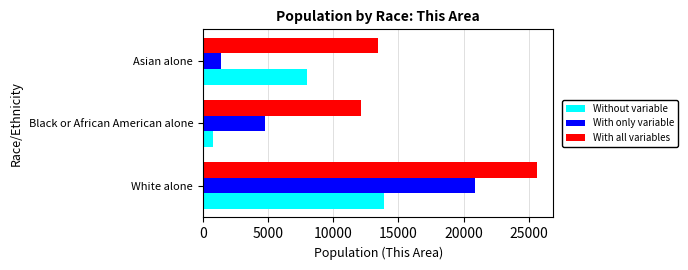

Which series changed the most between White alone and Asian alone?

With only variable